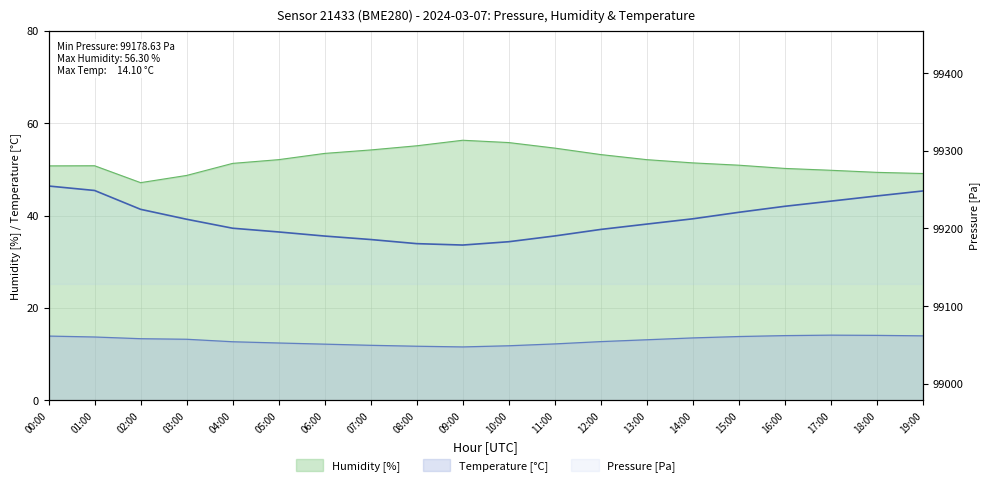

What position from the right is 05:00?

15